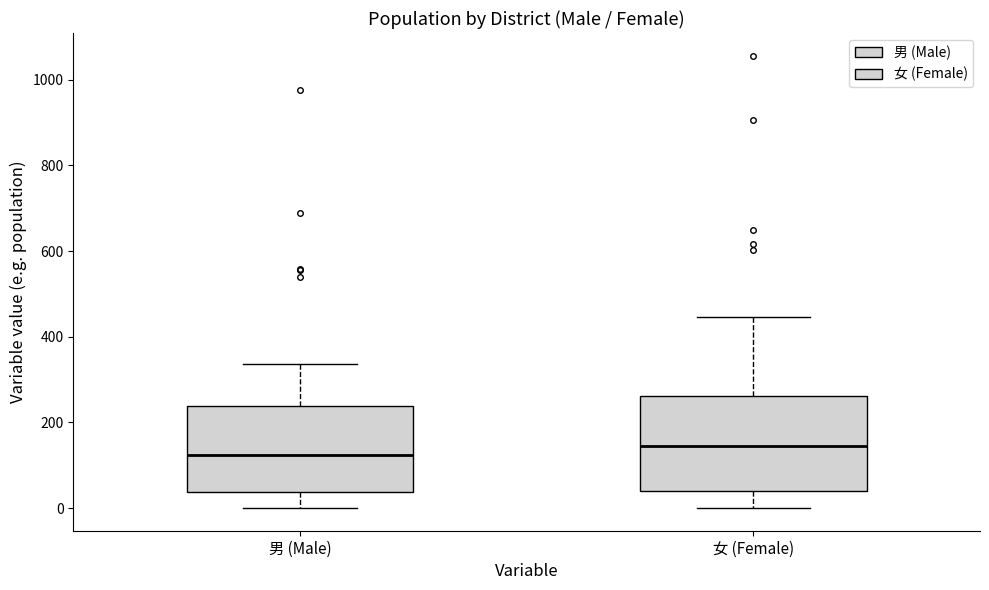

Where is the upper edge of the box for 女 (Female) on the y-axis? The values are not printed on the chart, so give them approximately, as read against the axis.

260